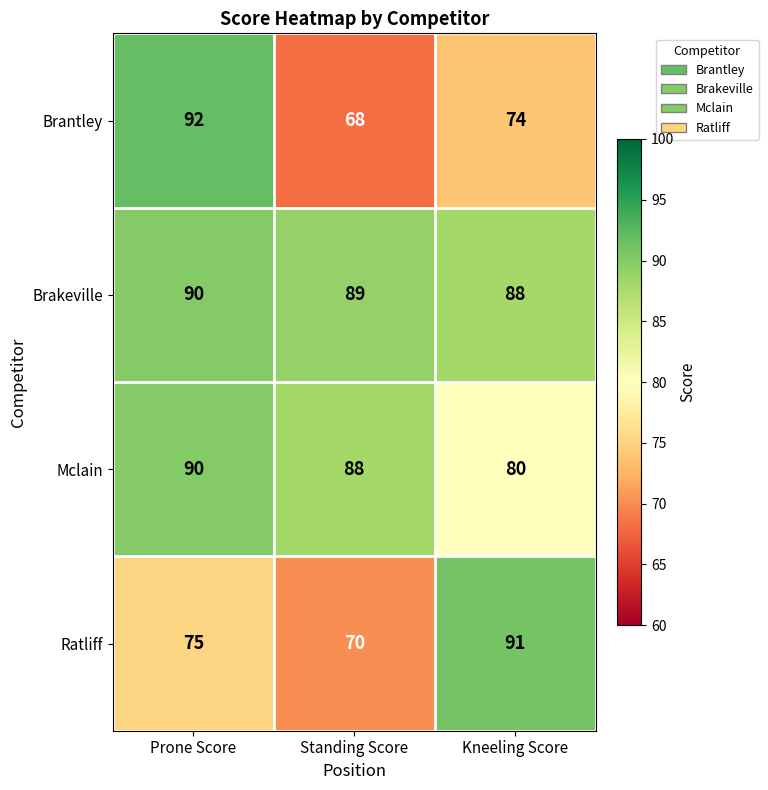

At which label is Ratliff closest to 80?

Prone Score